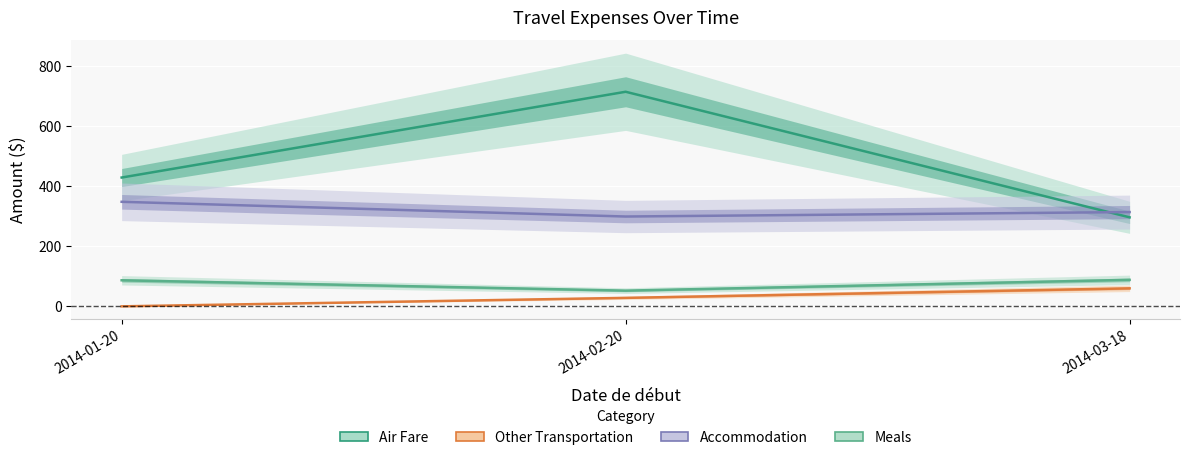

Rank the series at 2014-01-20 from lowest to highest value.

Other Transportation, Meals, Accommodation, Air Fare